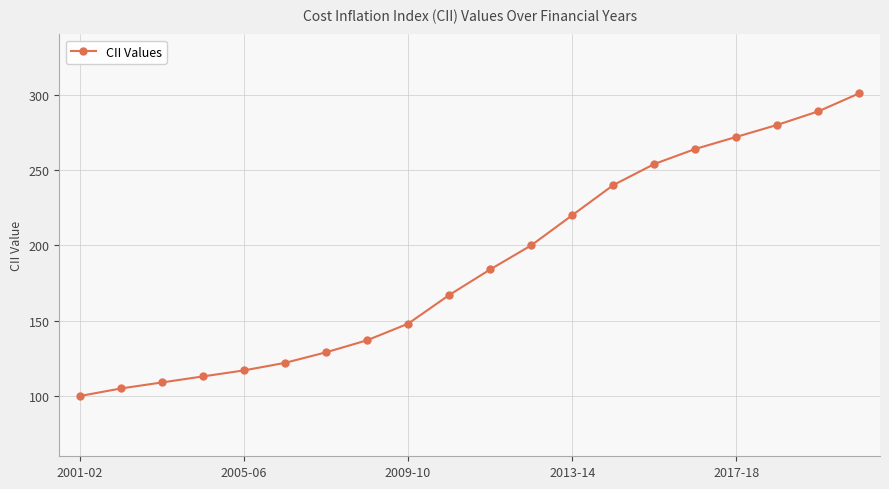

What is the difference between the second highest and minimum values?

189